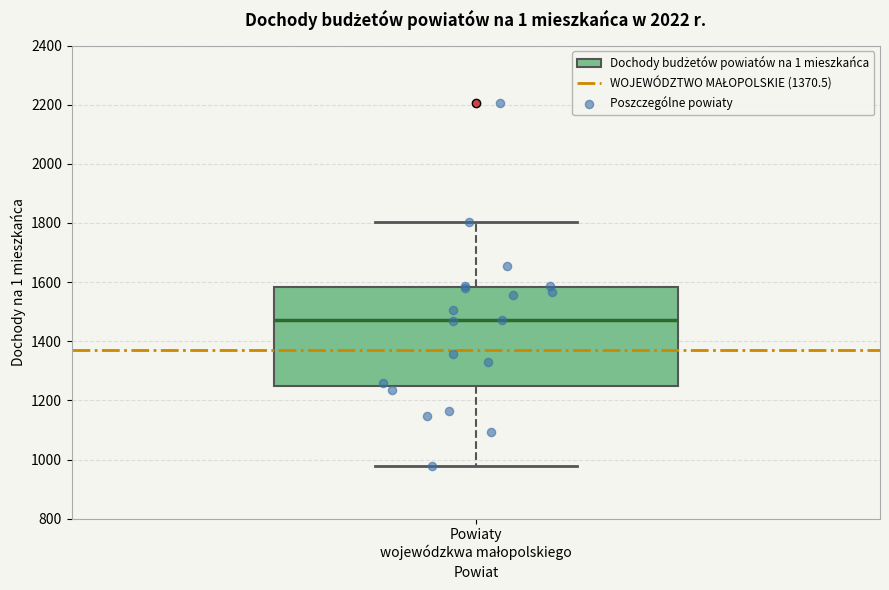

Read this box plot against the y-axis: the position of the median line, the range covered by the box, and the ends of both whiskers. The values are not printed on the chart, so give them approximately, as read against the axis.

median 1480, box 1240 to 1580, whiskers 980 to 1800